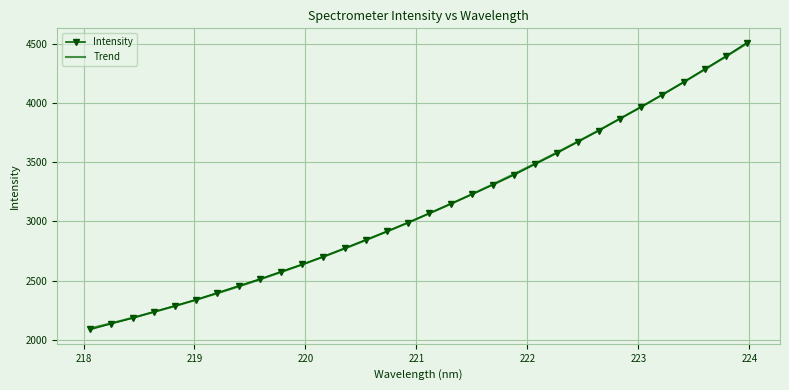

Reading right to left, list all the values displayed in this chart.

Intensity: 4512.8	4397.8	4289.1	4178.7	4072.8	3968.8	3870.5	3769.3	3673.2	3577.3	3486.2	3395.3	3310.7	3228.7	3148.7	3069.4	2990.7	2916.6	2844.5	2772.7	2702.3	2636.0	2574.8	2511.6	2453.9	2395.8	2338.0	2285.8	2235.0	2182.6	2135.7	2086.0
Trend: 4506.9	4395.2	4285.7	4178.5	4073.5	3970.8	3870.3	3772.1	3676.1	3582.5	3491.1	3401.9	3315.0	3230.4	3148.0	3067.9	2990.1	2914.6	2841.3	2770.2	2701.5	2635.0	2570.8	2508.8	2449.2	2391.7	2336.6	2283.8	2233.2	2184.9	2138.9	2095.1